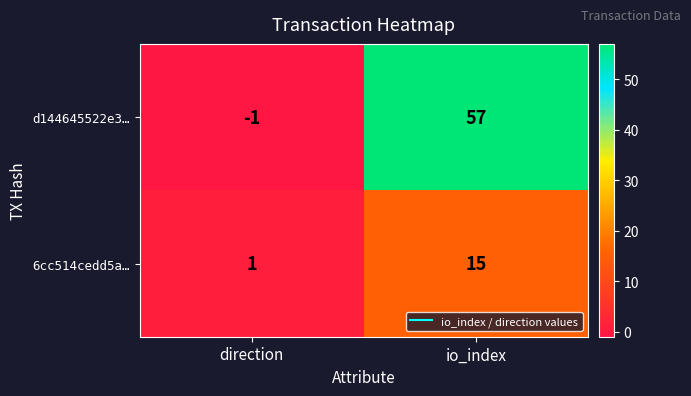

Reading right to left, what are all the values shown in this chart?

d144645522e3…: 57	-1
6cc514cedd5a…: 15	1